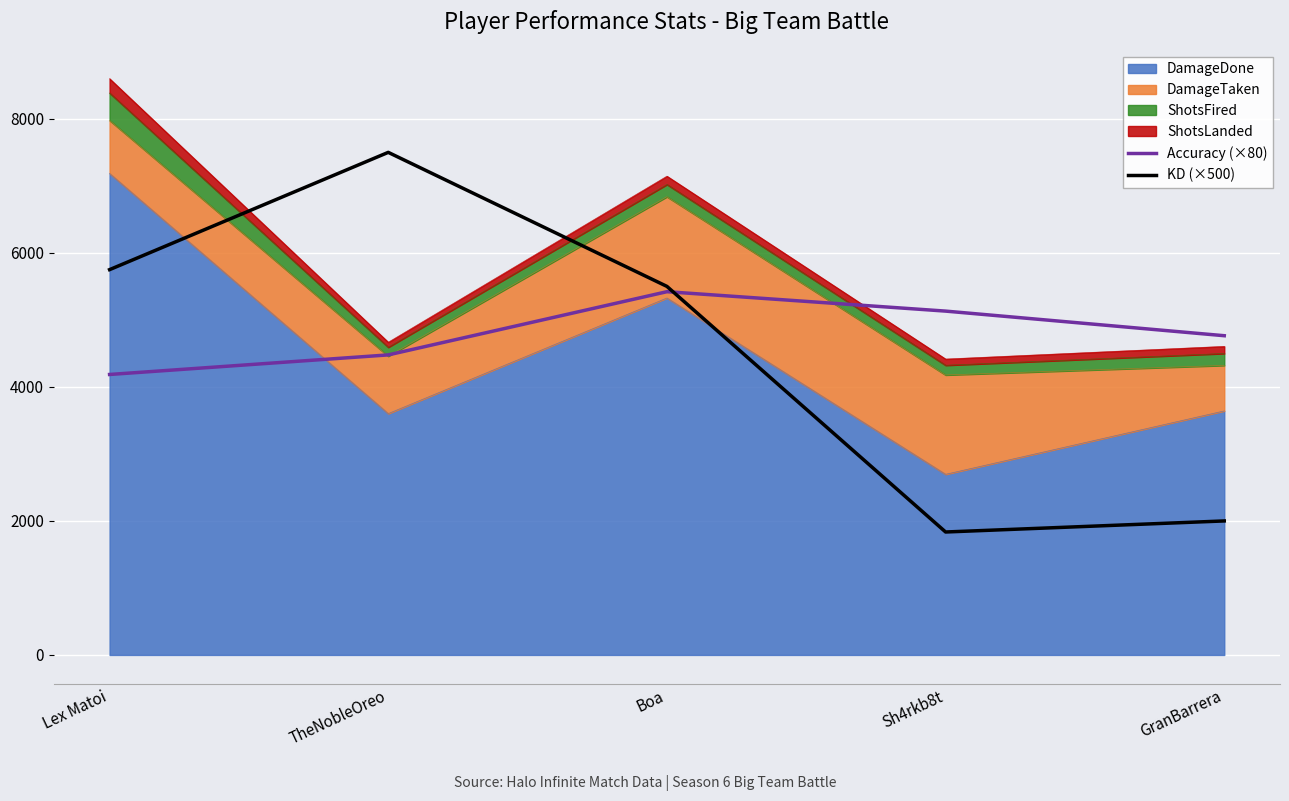

True or false: KD (×500) and Accuracy (×80) intersect in this chart.

True